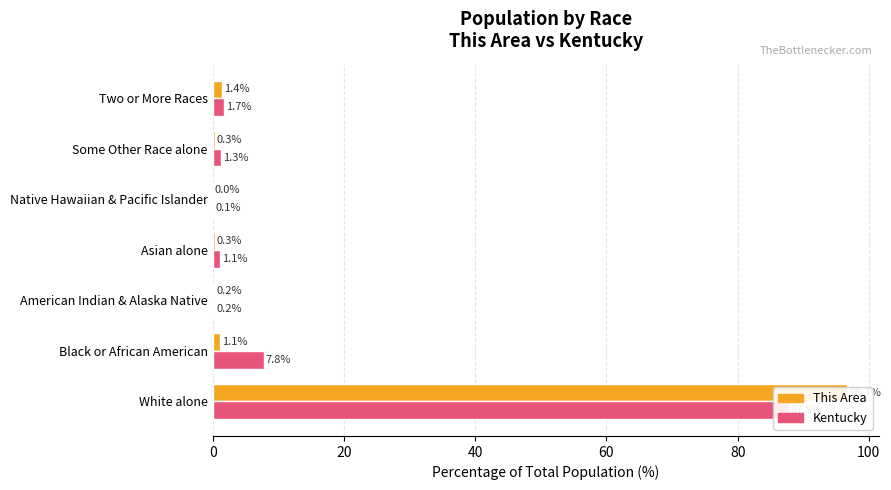

What is the minimum value for Kentucky?

0.1